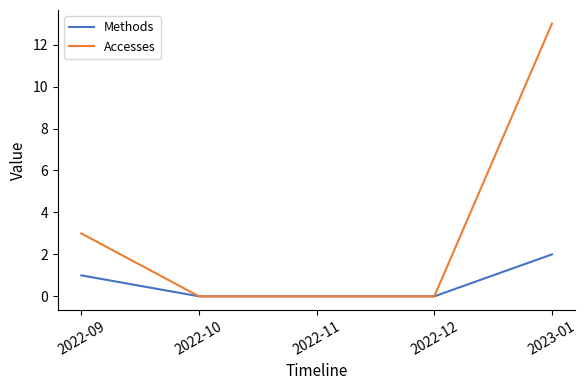

What is the difference between the Accesses values at 2022-09 and 2022-10?

3